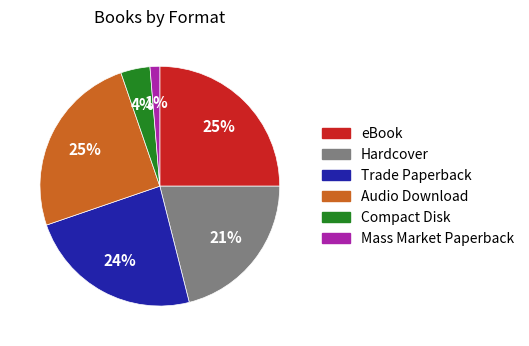

Is the sum of Compact Disk and Mass Market Paperback greater than half?

No